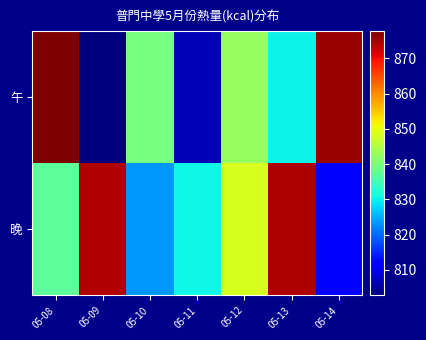

List the series in order of their overall mean, lowest first.

午, 晚